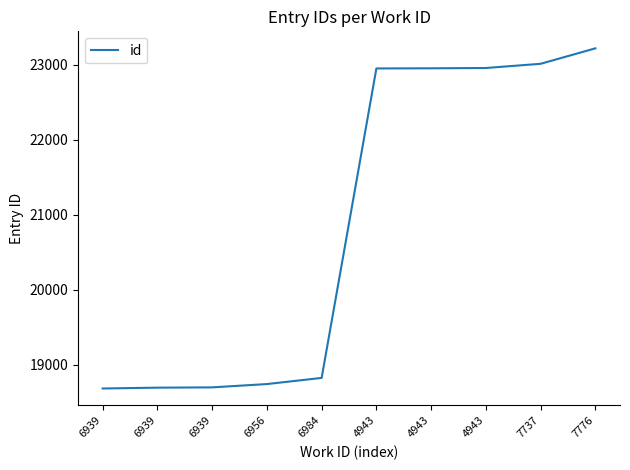

True or false: the data shows 18695 at 6939.

True